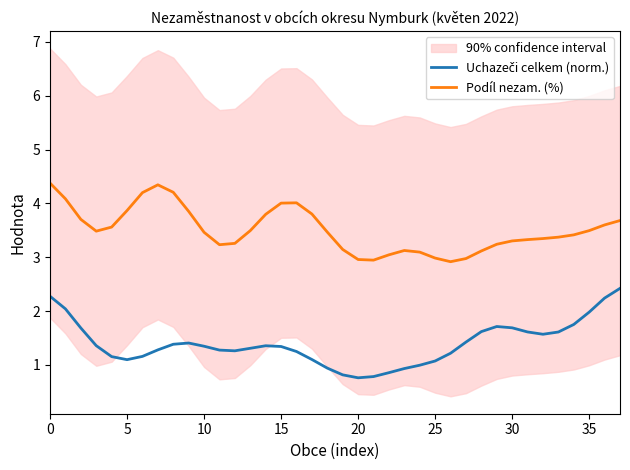

Which series changed the most between 13 and 37?

Uchazeči celkem (norm.)